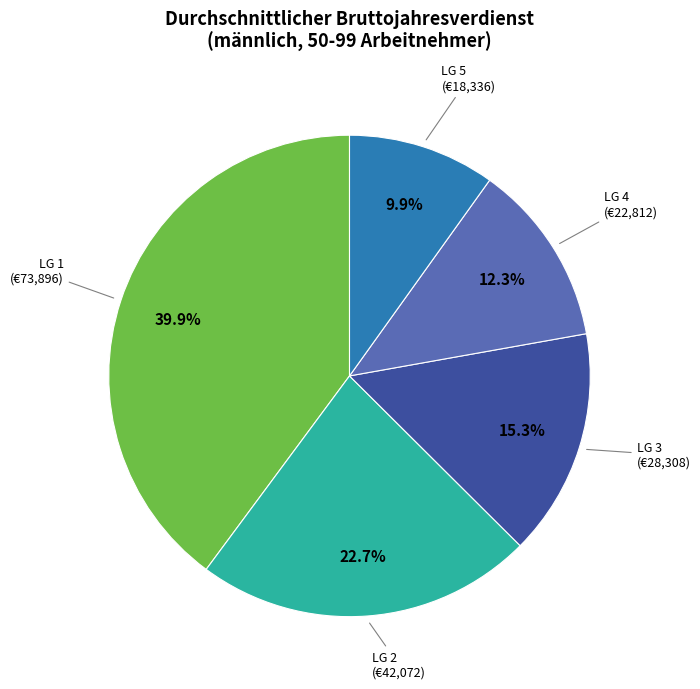

Approximately how many times larger is the value at LG 4 compared to LG 1?

0.3